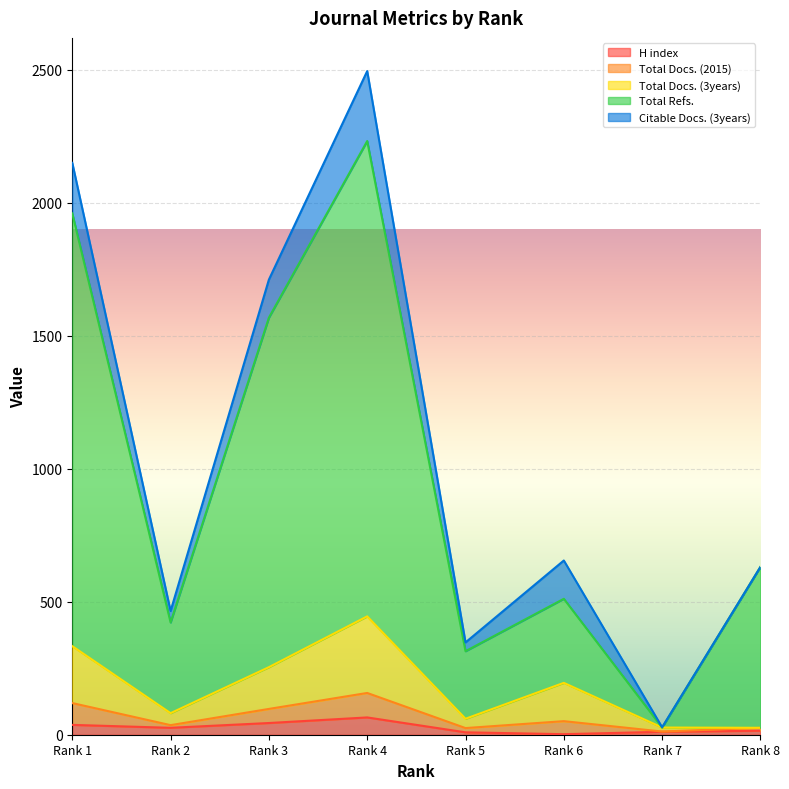

The Total Refs. series shows 602 at Rank 2. True or false?

False